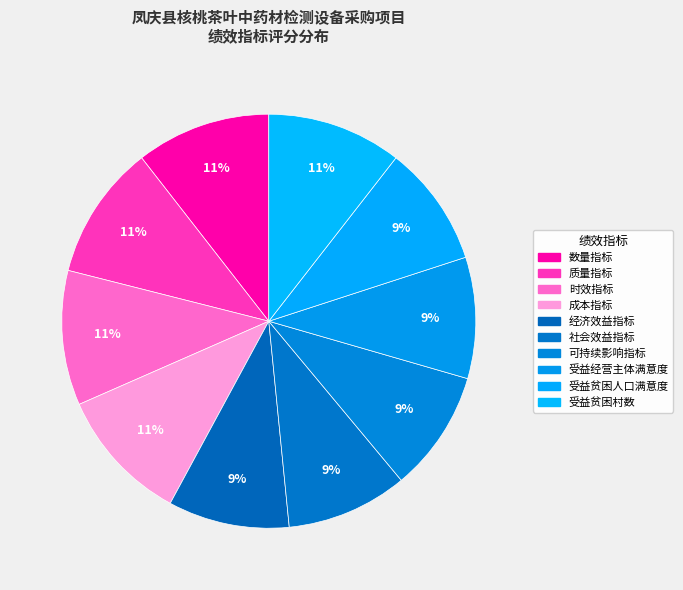

To the nearest percent, what is the difference between the largest and smallest slice percentages?

1%